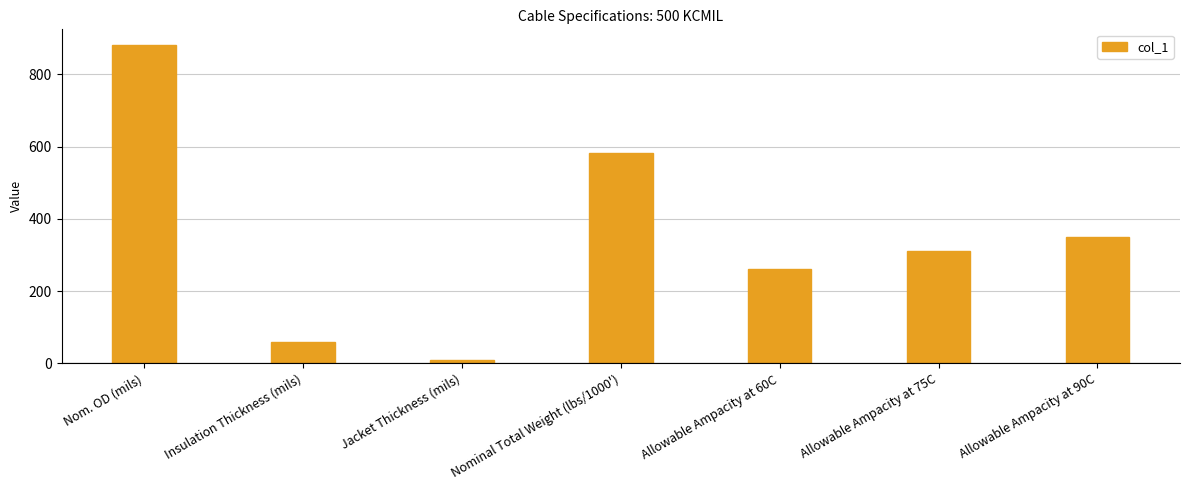

What is the difference between the second highest and second lowest values?

522